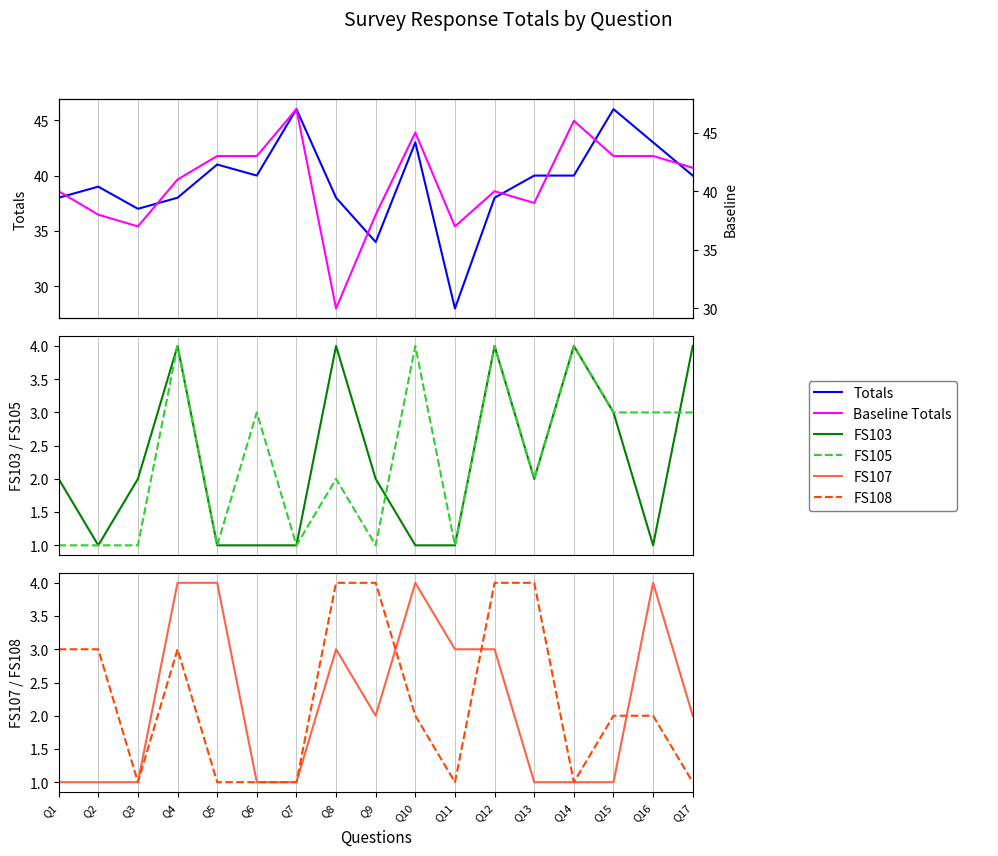

Which series has the largest range (max minus min)?

Totals